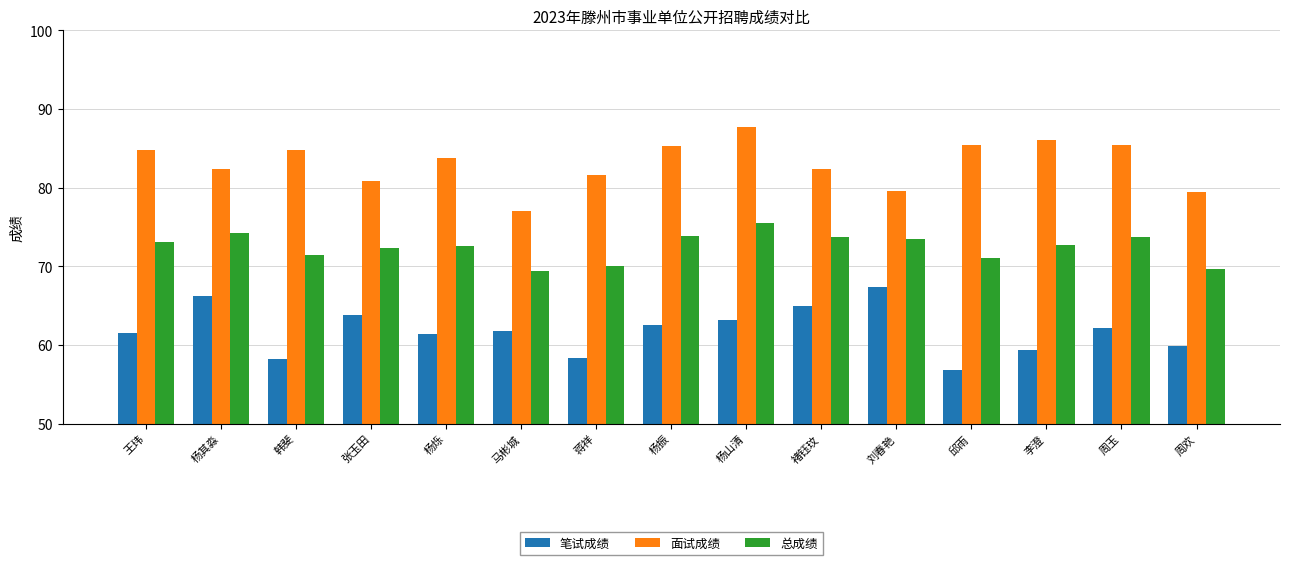

What is the minimum value for 面试成绩?

77.0